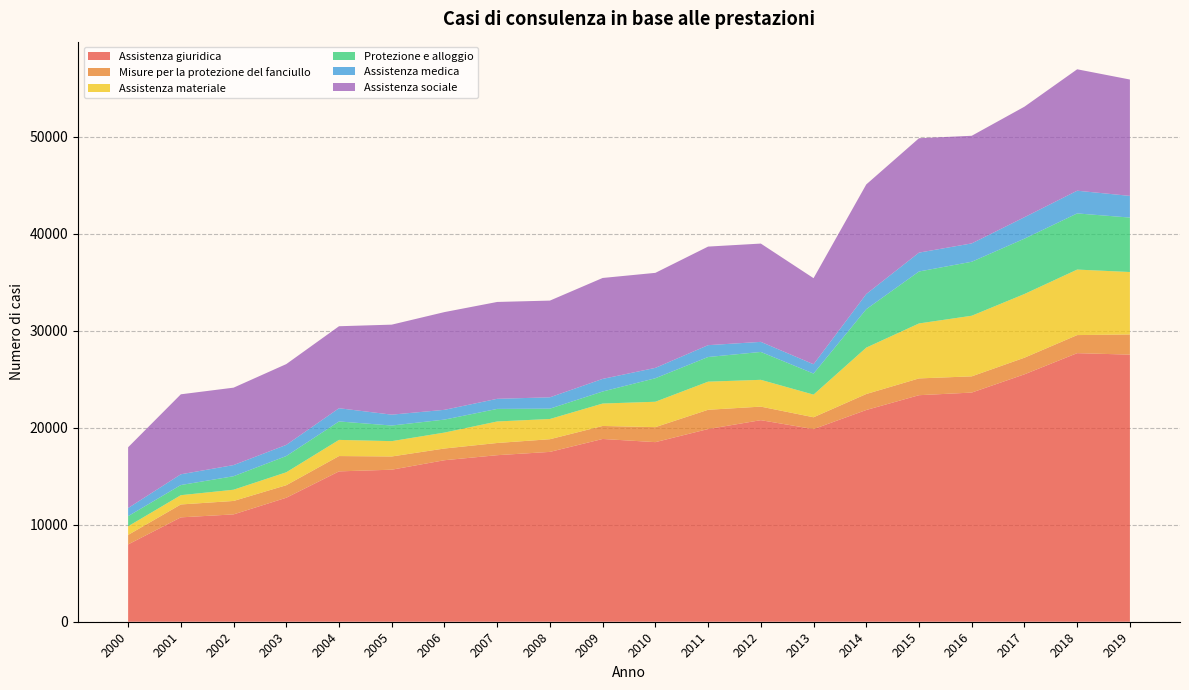

Reading left to right, extract all data points from this chart.

Assistenza giuridica: 7968	10759	11065	12782	15499	15672	16649	17168	17508	18840	18513	19863	20778	19856	21827	23352	23623	25504	27686	27534
Misure per la protezione del fanciullo: 980	1330	1385	1292	1580	1364	1208	1258	1307	1341	1546	1986	1397	1221	1648	1730	1672	1714	1863	2078
Assistenza materiale: 891	956	1158	1332	1666	1580	1642	2218	2085	2311	2618	2899	2762	2334	4782	5667	6248	6566	6753	6438
Protezione e alloggio: 1044	1046	1391	1675	1901	1609	1338	1294	1065	1240	2423	2541	2874	2171	3961	5355	5565	5705	5788	5613
Assistenza medica: 839	1109	1150	1149	1363	1122	1007	1041	1170	1300	1068	1221	1039	960	1565	1946	1892	2211	2342	2234
Assistenza sociale: 6262	8244	7980	8329	8452	9278	10075	9985	9969	10405	9796	10162	10132	8873	11297	11793	11094	11394	12516	11996